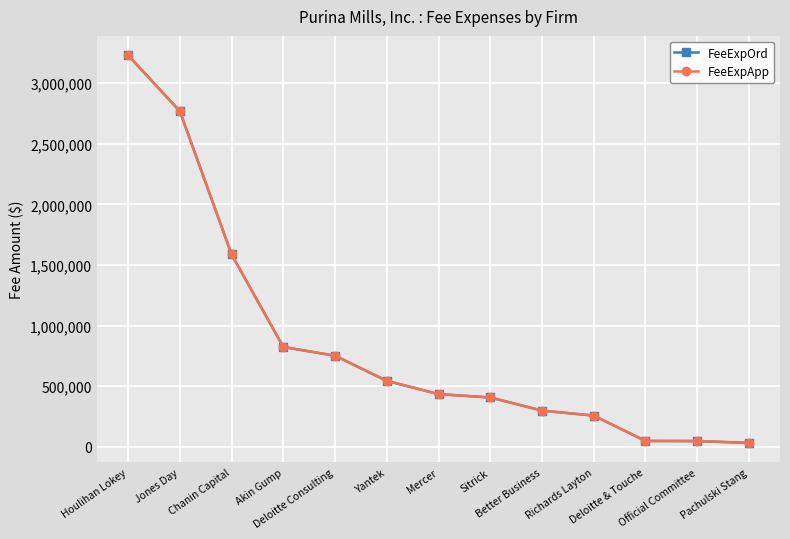

At which category is the sum across all series the highest?

Houlihan Lokey